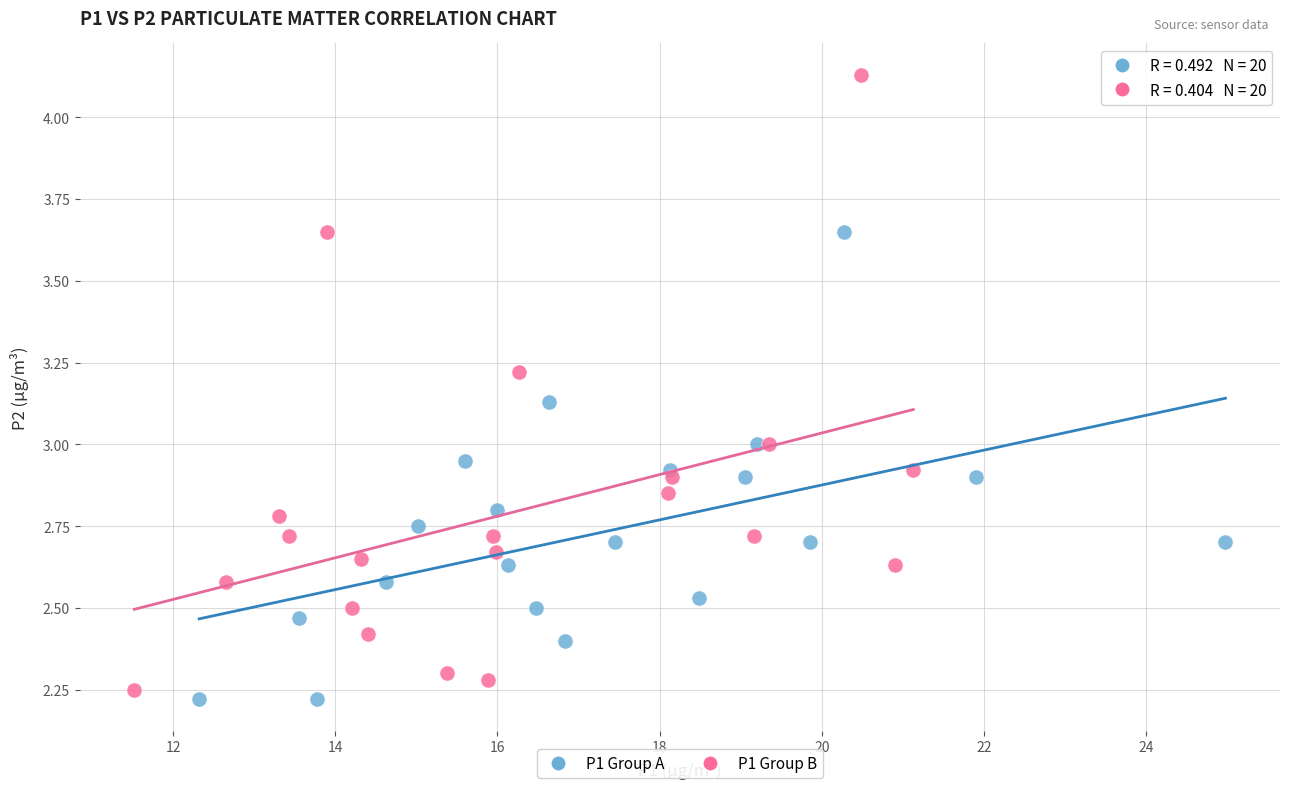

What are all the series names shown in the legend?

P1 Group A, P1 Group B